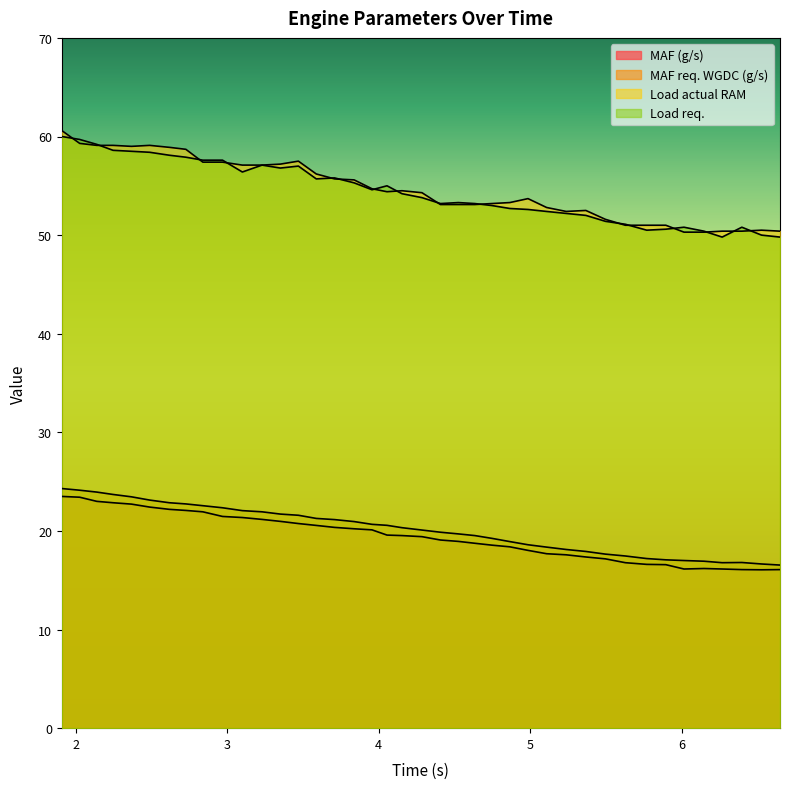

What is the spread (max minus min) of values at 4.286?

34.9